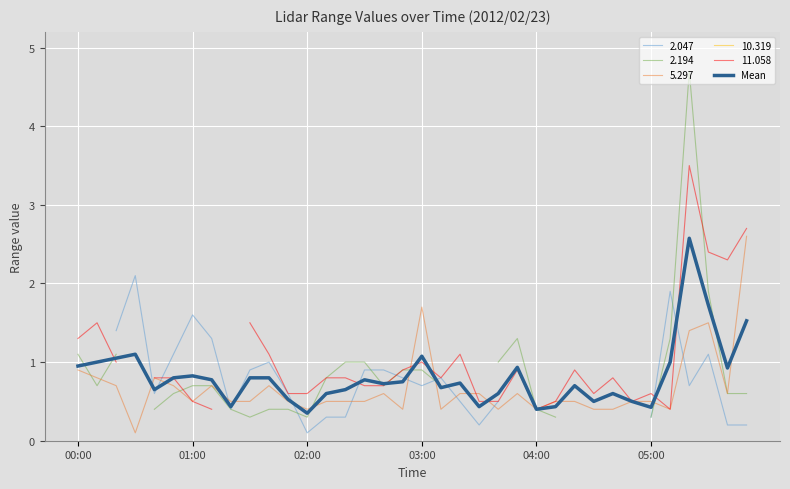

The value of Mean at 04:00 is 0.4. True or false?

True